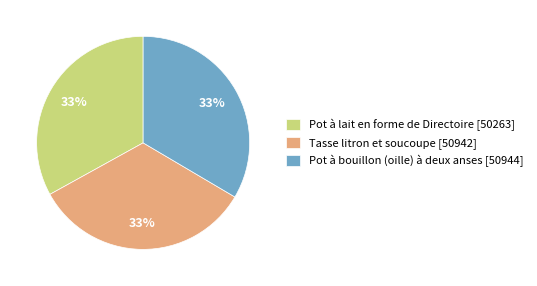

Is there any slice that represents more than half of the pie?

No